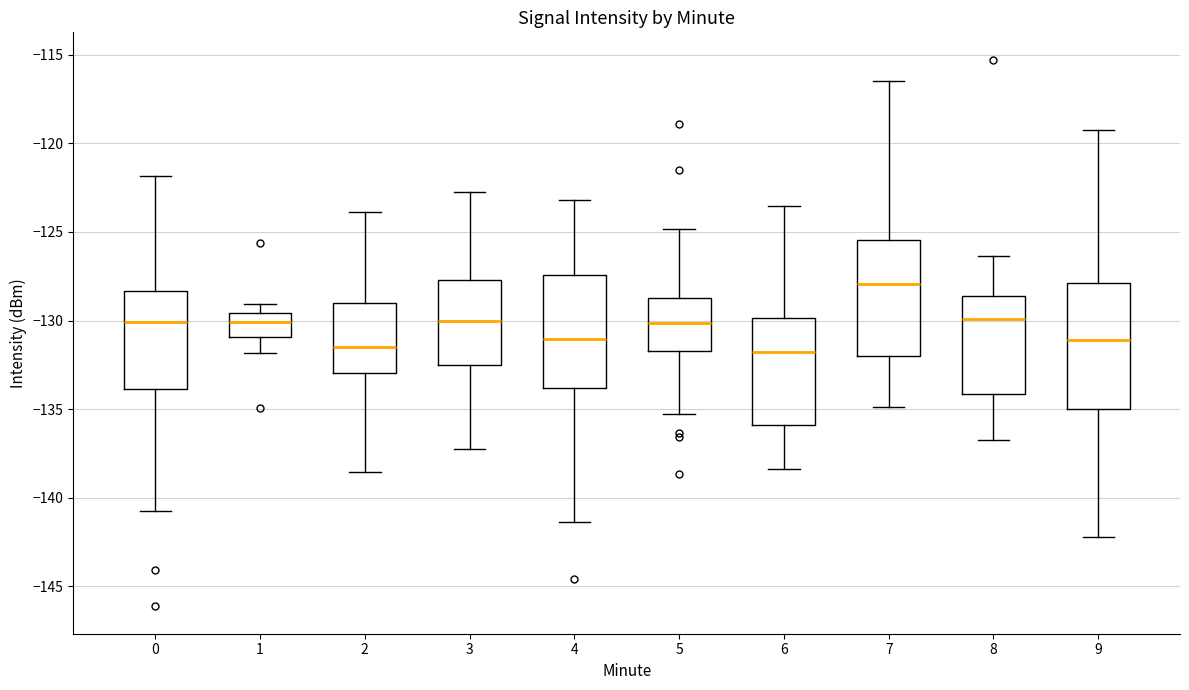

Reading left to right, read every box against the y-axis: the position of its median line, the range the box covers, and the ends of its whiskers. The values are not printed on the chart, so give them approximately, as read against the axis.

0: median -130.0, box -134.0 to -128.5, whiskers -141.0 to -122.0
1: median -130.0, box -131.0 to -129.5, whiskers -132.0 to -129.0
2: median -131.5, box -133.0 to -129.0, whiskers -138.5 to -124.0
3: median -130.0, box -132.5 to -127.5, whiskers -137.0 to -123.0
4: median -131.0, box -134.0 to -127.5, whiskers -141.5 to -123.0
5: median -130.0, box -131.5 to -128.5, whiskers -135.5 to -125.0
6: median -132.0, box -136.0 to -130.0, whiskers -138.5 to -123.5
7: median -128.0, box -132.0 to -125.5, whiskers -135.0 to -116.5
8: median -130.0, box -134.0 to -128.5, whiskers -137.0 to -126.5
9: median -131.0, box -135.0 to -128.0, whiskers -142.0 to -119.0